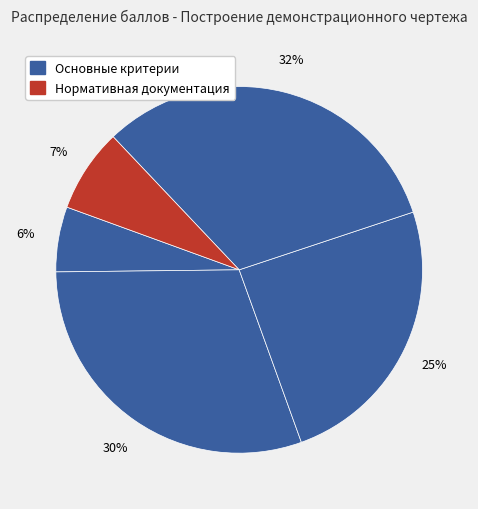

Count the number of slices in the pie.

5